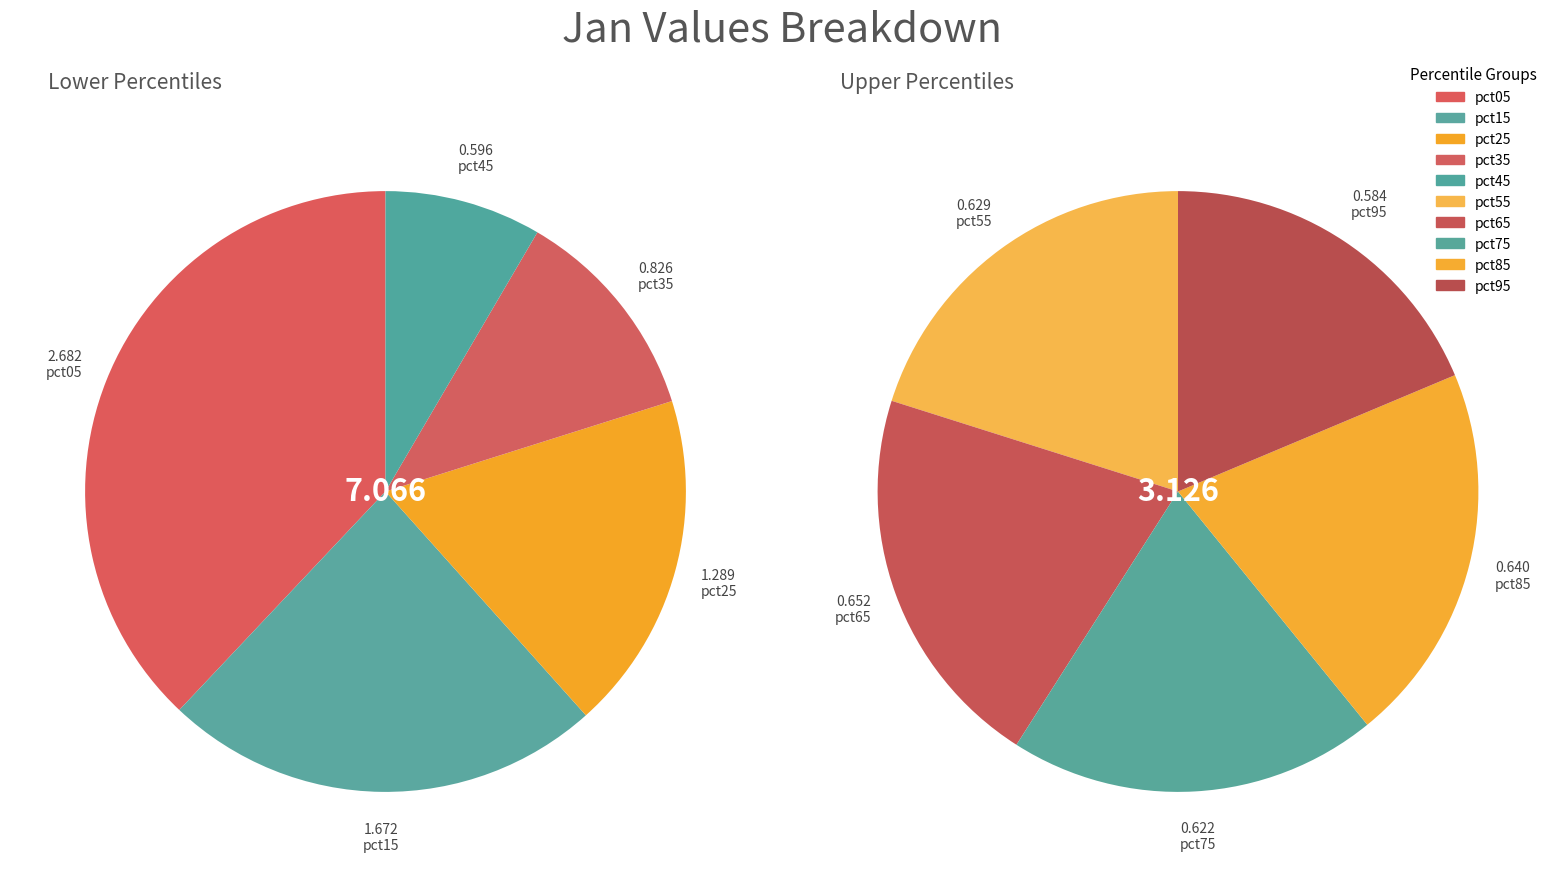

How much of the chart is everything except pct25?

87.4%